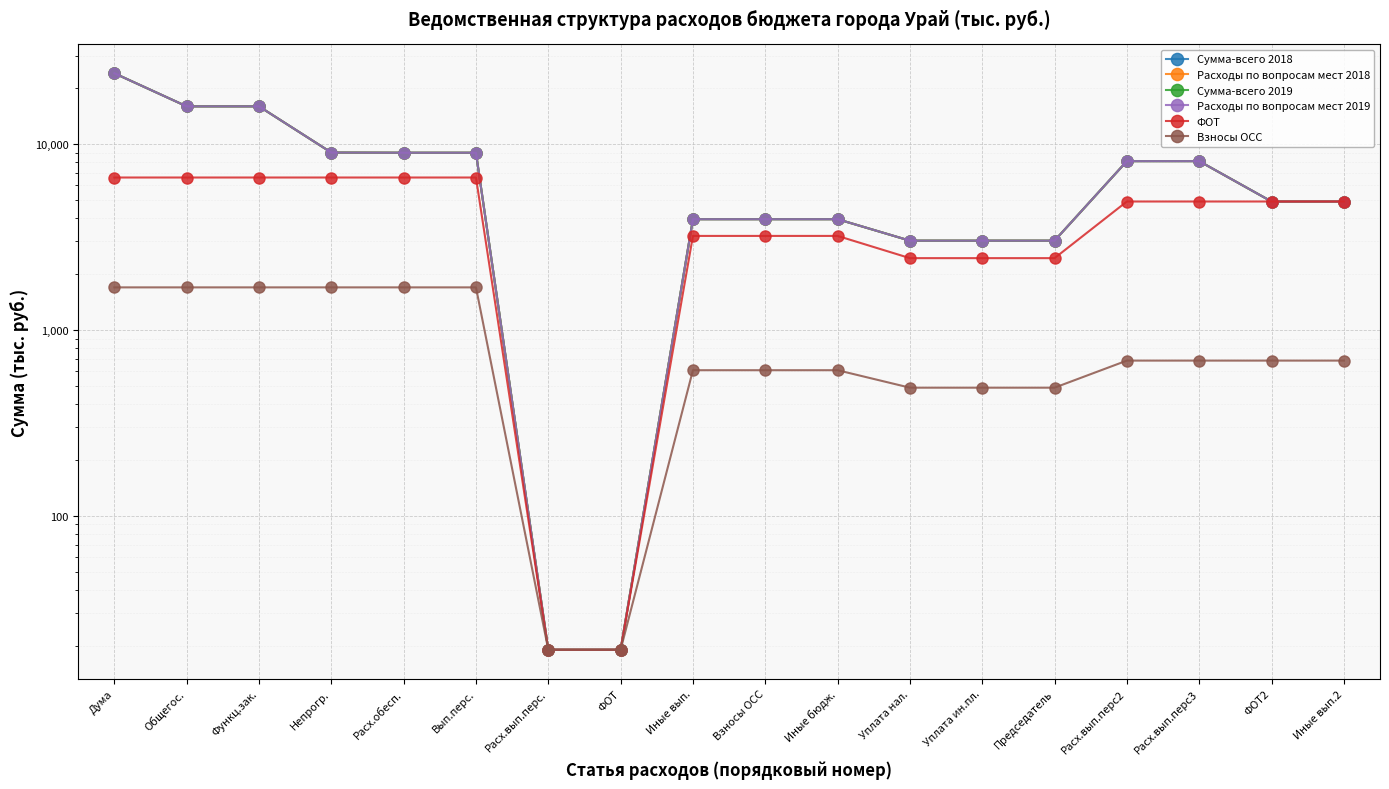

Reading left to right, what are all the values shown in this chart?

Сумма-всего 2018: 24114.2	16000.6	16000.6	9023.4	9004.4	9004.4	19.0	19.0	3950.4	3950.4	3950.4	3026.8	3026.8	3026.8	8113.6	8113.6	4919.1	4919.1
Расходы по вопросам мест 2018: 24114.2	16000.6	16000.6	9023.4	9004.4	9004.4	19.0	19.0	3950.4	3950.4	3950.4	3026.8	3026.8	3026.8	8113.6	8113.6	4919.1	4919.1
Сумма-всего 2019: 24114.2	16000.6	16000.6	9023.4	9004.4	9004.4	19.0	19.0	3950.4	3950.4	3950.4	3026.8	3026.8	3026.8	8113.6	8113.6	4919.1	4919.1
Расходы по вопросам мест 2019: 24114.2	16000.6	16000.6	9023.4	9004.4	9004.4	19.0	19.0	3950.4	3950.4	3950.4	3026.8	3026.8	3026.8	8113.6	8113.6	4919.1	4919.1
ФОТ: 6623.3	6623.3	6623.3	6623.3	6623.3	6623.3	19.0	19.0	3210.8	3210.8	3210.8	2437.5	2437.5	2437.5	4919.1	4919.1	4919.1	4919.1
Взносы ОСС: 1696.6	1696.6	1696.6	1696.6	1696.6	1696.6	19.0	19.0	607.6	607.6	607.6	489.3	489.3	489.3	684.5	684.5	684.5	684.5